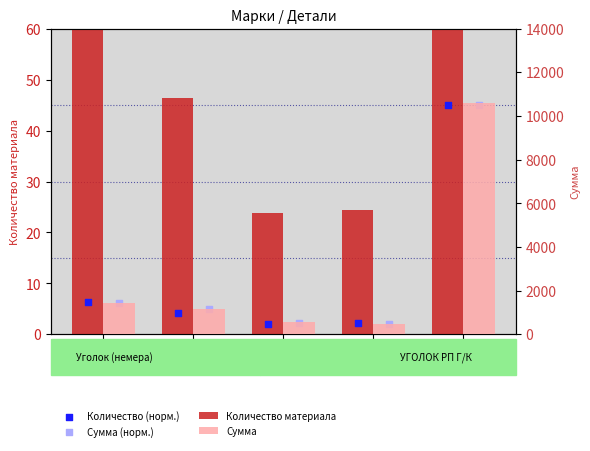

Which series reaches the maximum Y coordinate?

Сумма